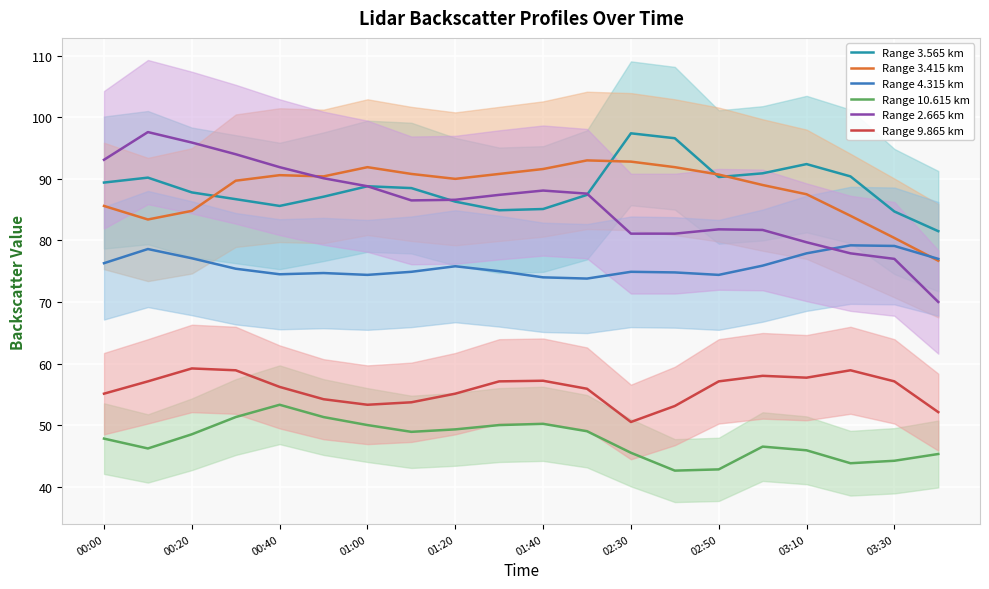

Which series ends up on top after the final intersection of Range 2.665 km and Range 4.315 km?

Range 4.315 km